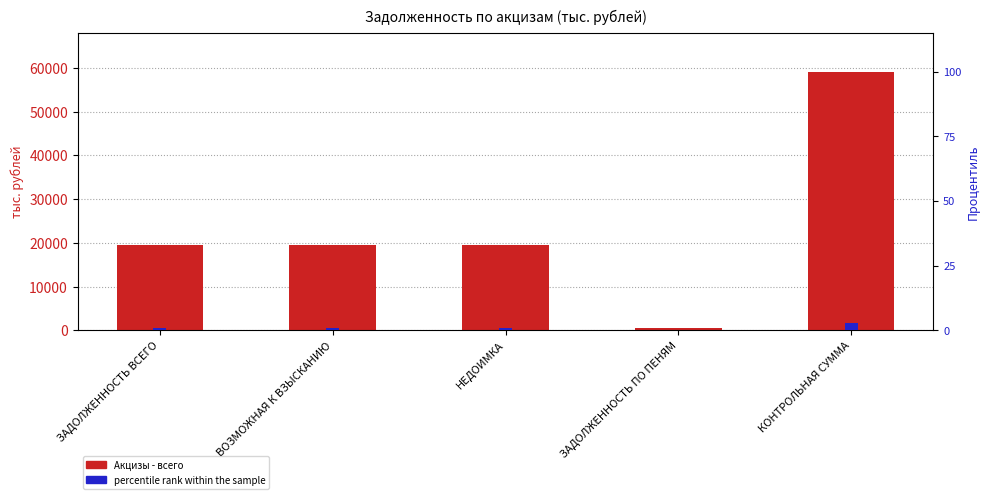

Rank the categories by percentile rank within the sample value from lowest to highest.

ЗАДОЛЖЕННОСТЬ ВСЕГО, ВОЗМОЖНАЯ К ВЗЫСКАНИЮ, НЕДОИМКА, ЗАДОЛЖЕННОСТЬ ПО ПЕНЯМ, КОНТРОЛЬНАЯ СУММА